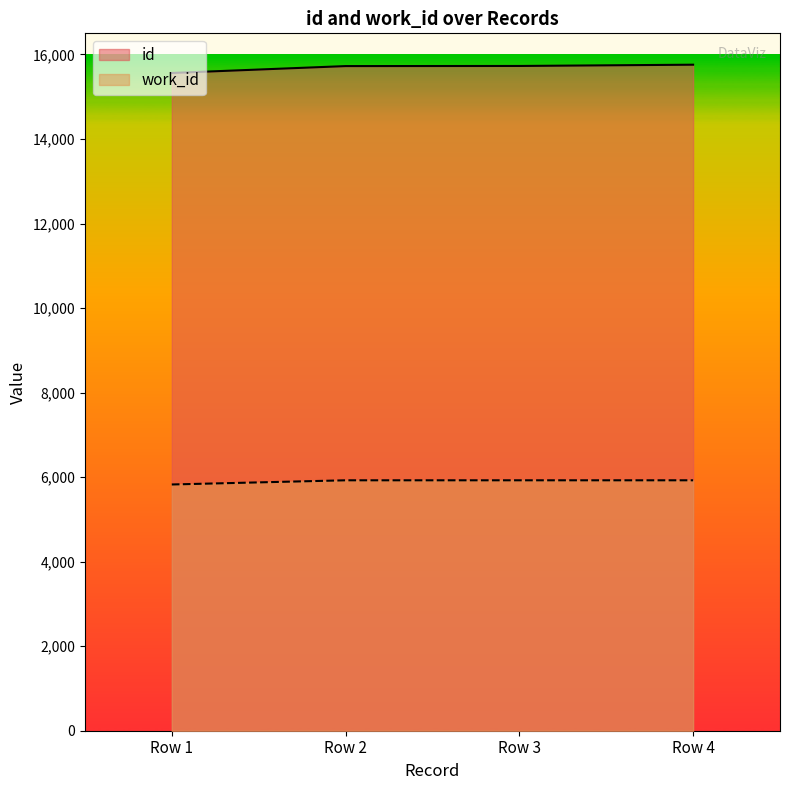

Rank the series at Row 3 from lowest to highest value.

work_id, id